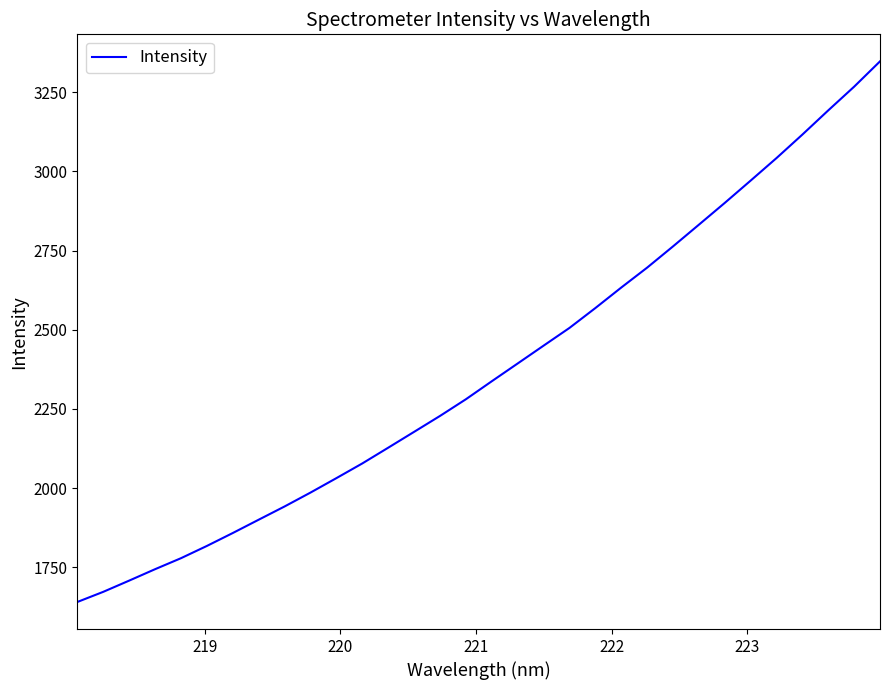

Reading right to left, transcribe all the data shown in this chart.

3347.3	3267.4	3192.6	3116.2	3042.0	2970.9	2900.4	2831.6	2763.1	2696.0	2633.1	2568.4	2505.6	2449.6	2393.4	2337.3	2280.4	2227.7	2177.4	2127.4	2077.7	2031.3	1985.6	1941.8	1899.9	1857.9	1817.1	1778.3	1743.6	1707.5	1672.0	1640.0